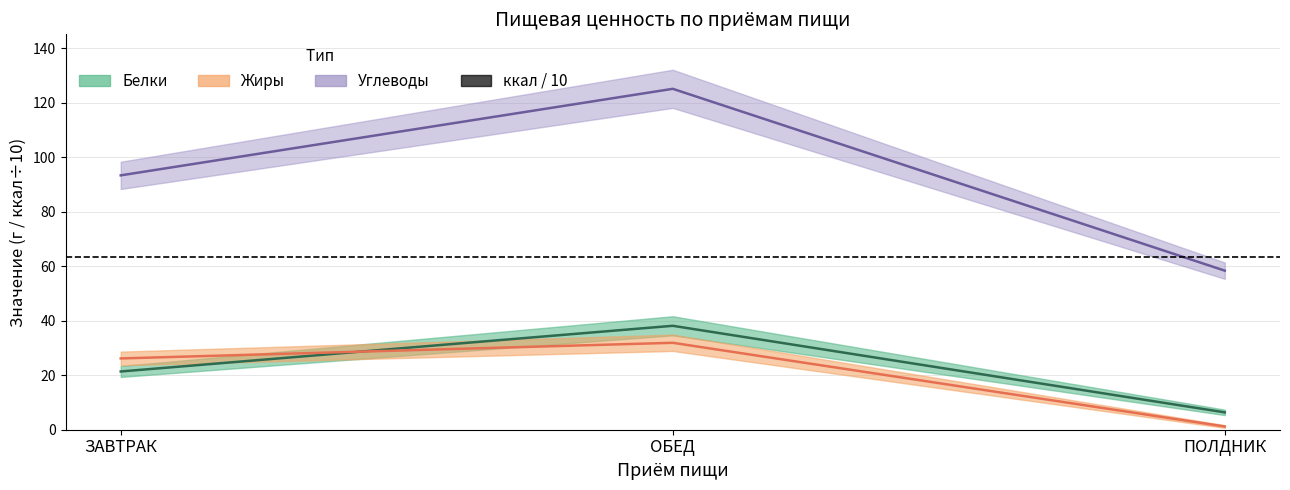

Reading left to right, list all the values displayed in this chart.

Белки: ЗАВТРАК=21.4	ОБЕД=38.1	ПОЛДНИК=6.4
Жиры: ЗАВТРАК=26.2	ОБЕД=31.9	ПОЛДНИК=1.2
Углеводы: ЗАВТРАК=93.4	ОБЕД=125.1	ПОЛДНИК=58.4